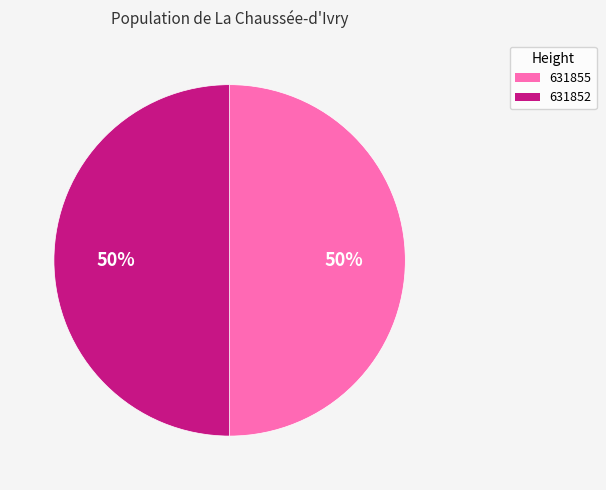

To the nearest percent, what is the combined percentage of 631855 and 631852?

100%